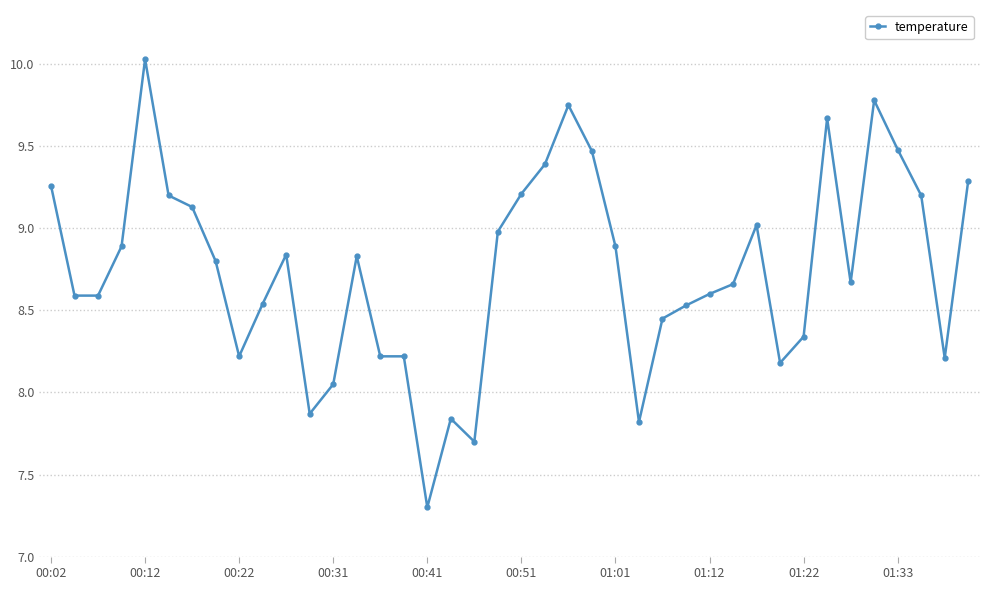

What is the difference between the second highest and second lowest values?

2.1